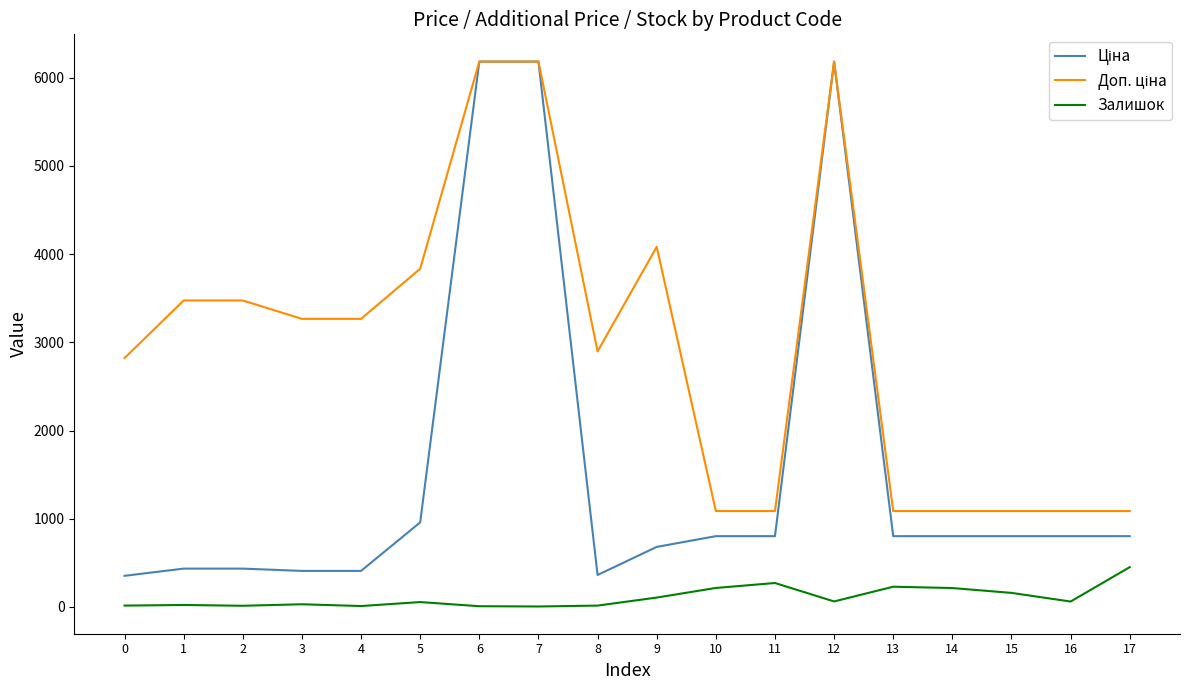

Is it true that Залишок equals 15.0 at 0?

True